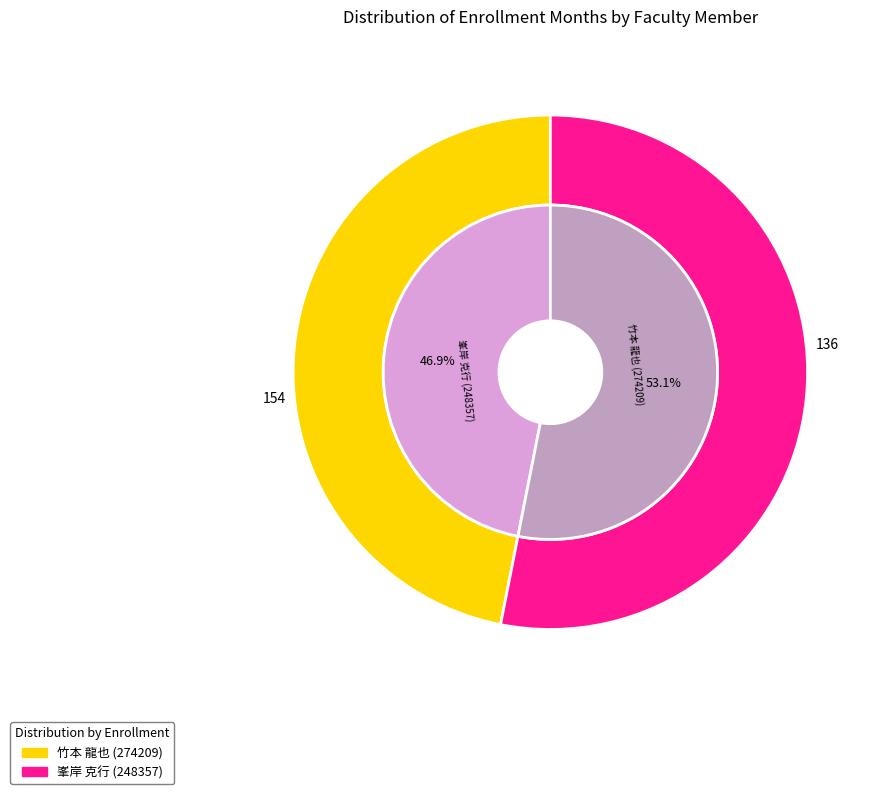

Is 竹本 龍也 (274209) the majority of the pie?

No